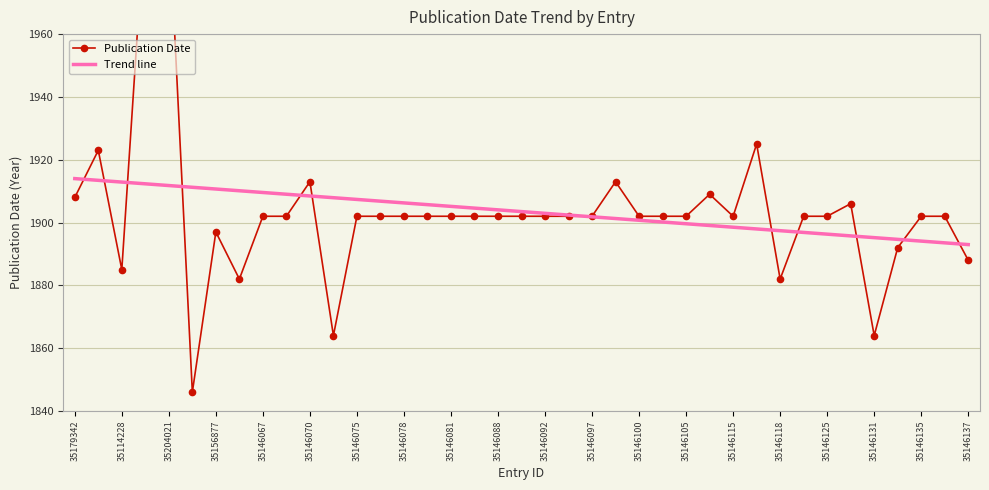

True or false: the data shows 1882 at tro-35146065.

True